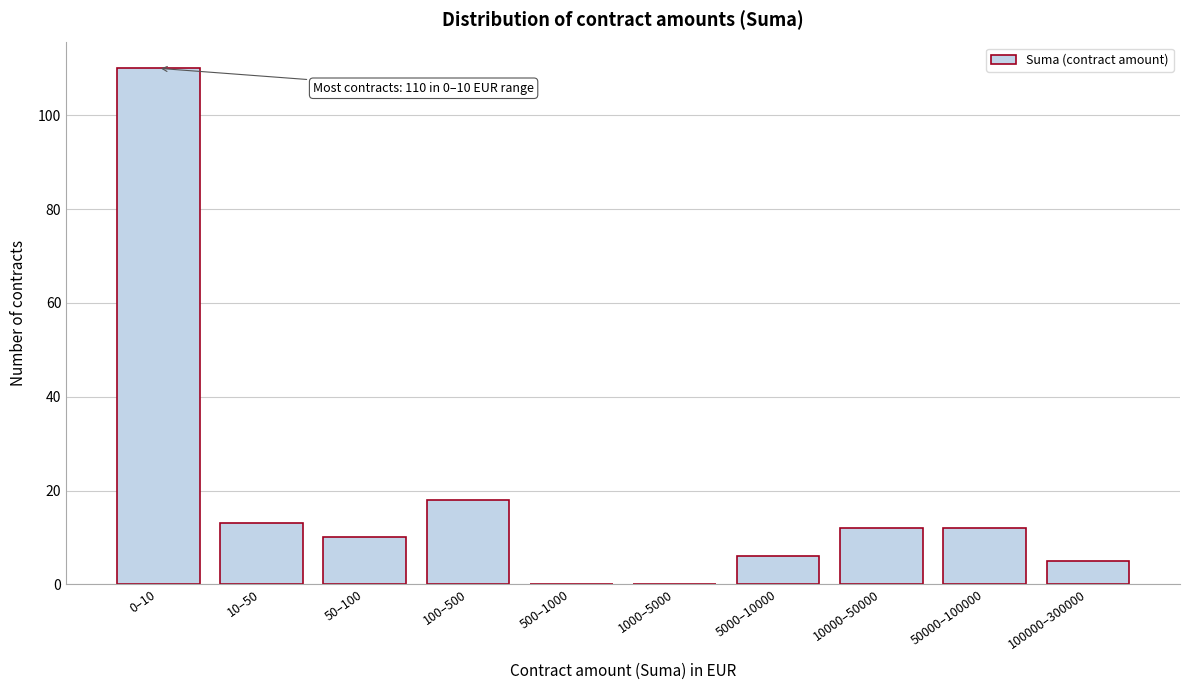

Reading left to right, list all the values displayed in this chart.

0–10=110	10–50=13	50–100=10	100–500=18	500–1000=0	1000–5000=0	5000–10000=6	10000–50000=12	50000–100000=12	100000–300000=5